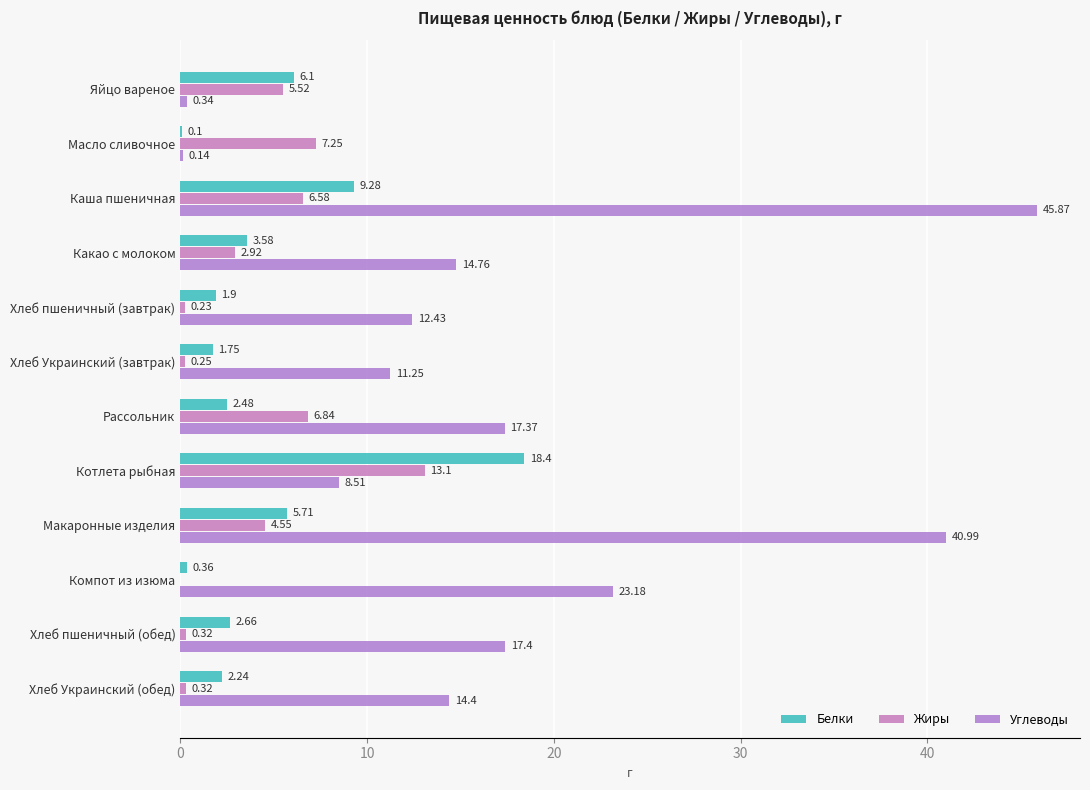

Where is Углеводы nearest to the value 23?

Компот из изюма